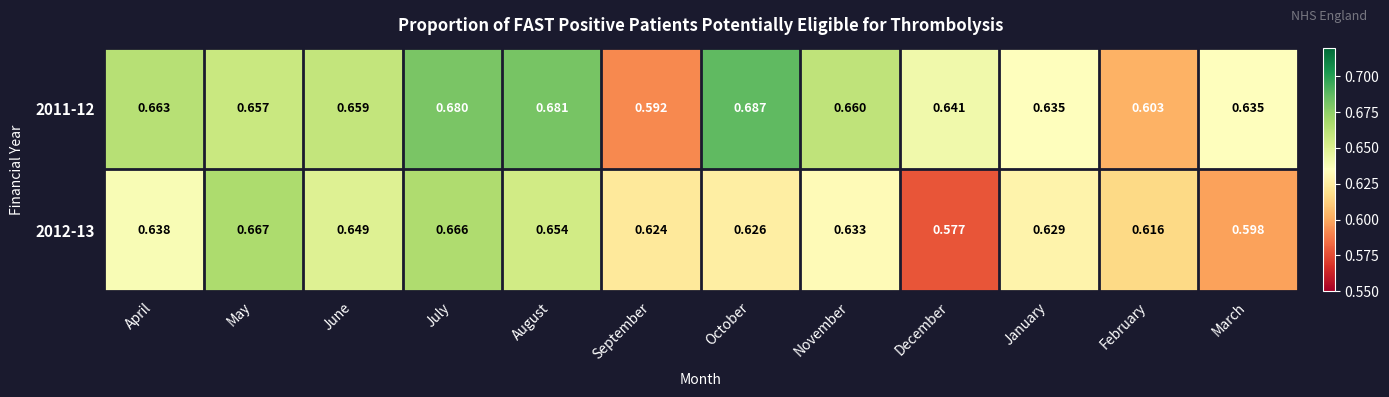

Rank the series by their maximum value, from lowest to highest.

2012-13, 2011-12